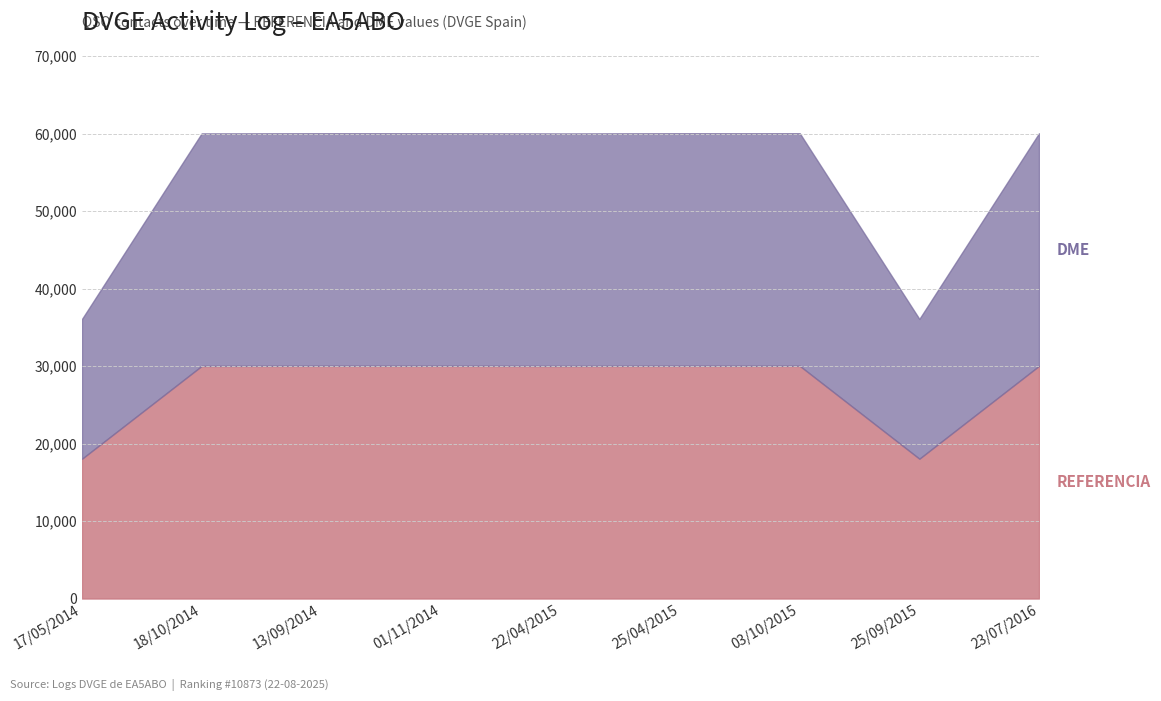

True or false: DME and REFERENCIA cross at least once.

False